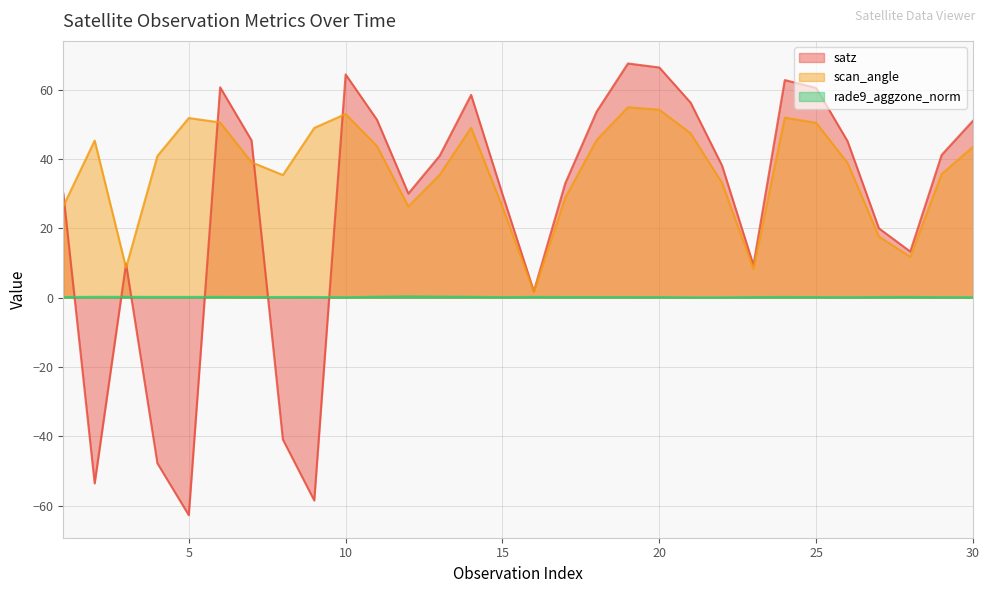

Which label corresponds to the smallest value in the chart?

5